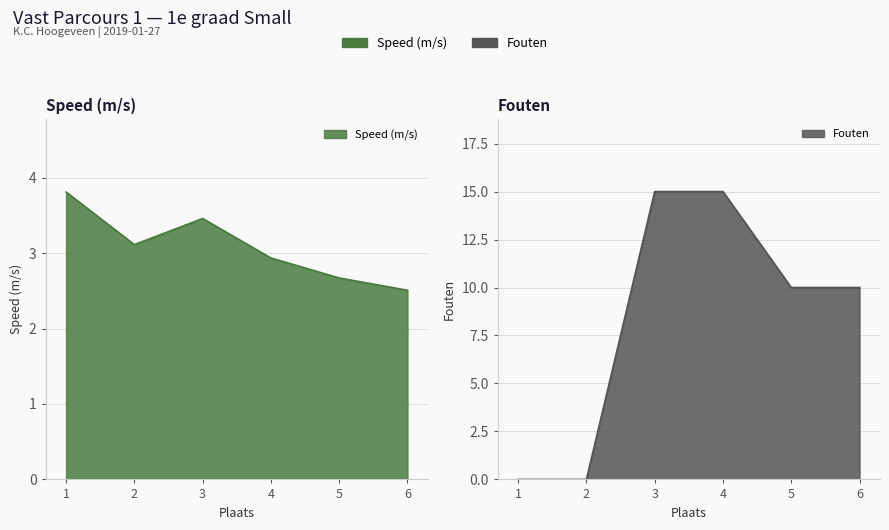

What is the average value of the Speed (m/s) series?

3.1